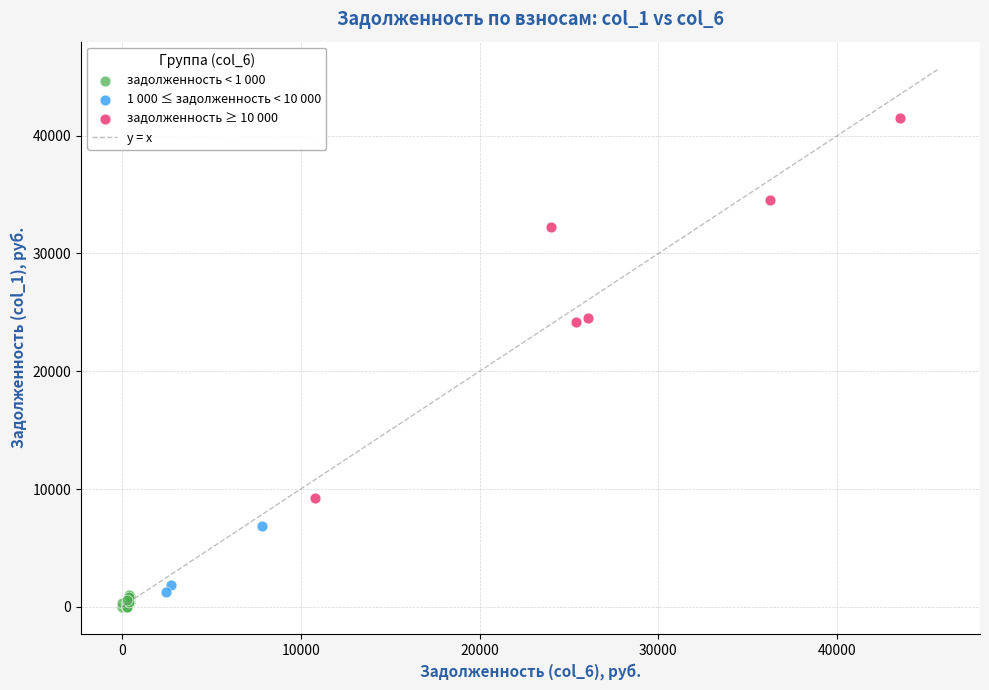

Which series reaches the maximum Y coordinate?

задолженность ≥ 10 000